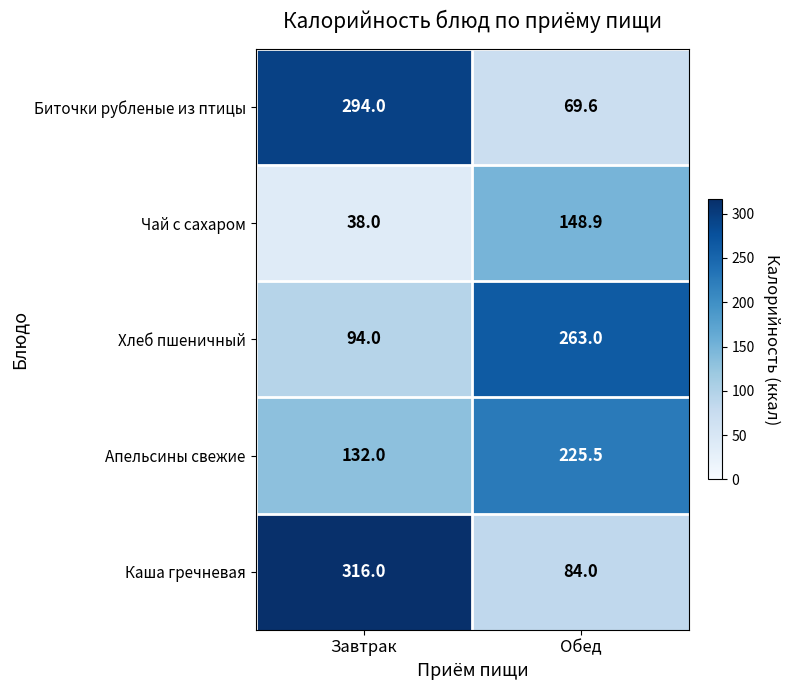

Which series changed the most between Завтрак and Обед?

Каша гречневая